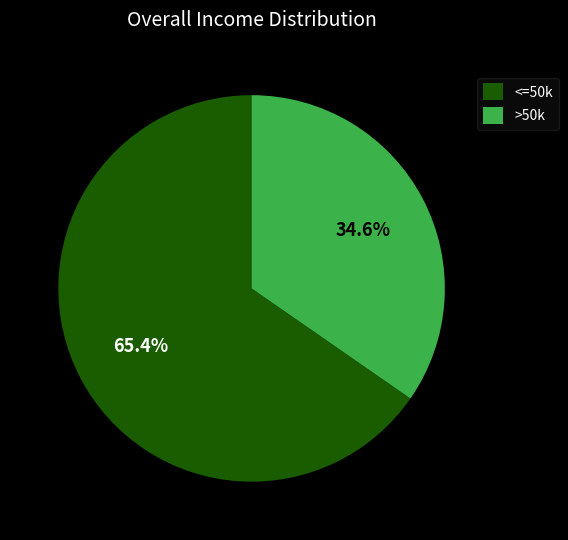

Which has a higher value, >50k or <=50k?

<=50k